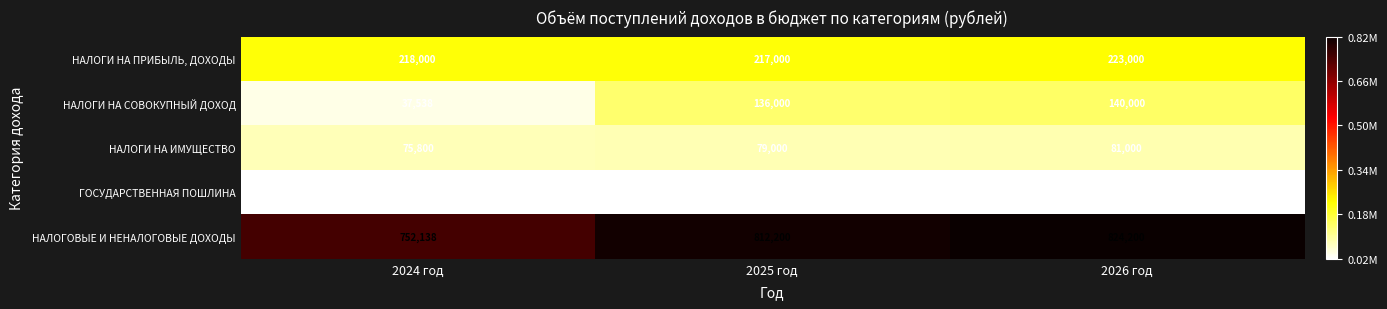

At which category is the sum across all series the highest?

2026 год